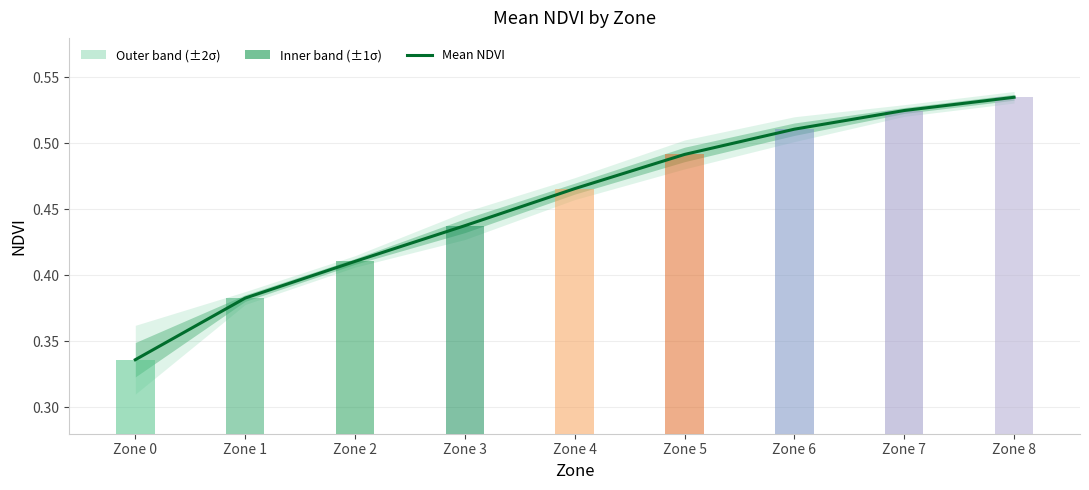

What is the difference between the values at Zone 4 and Zone 7?

0.1